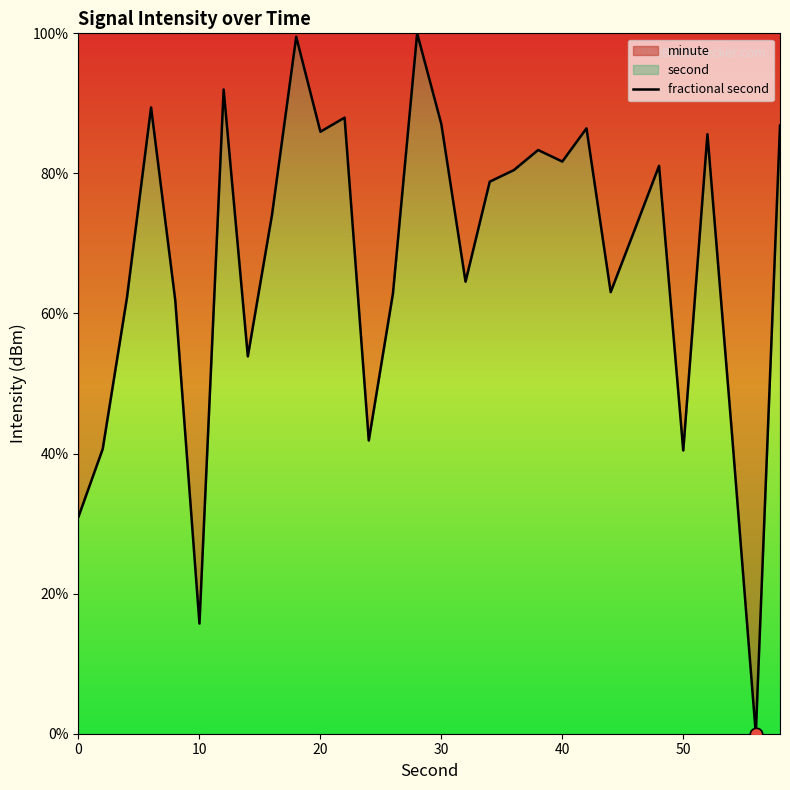

What is the difference between the maximum and minimum values?

100.0